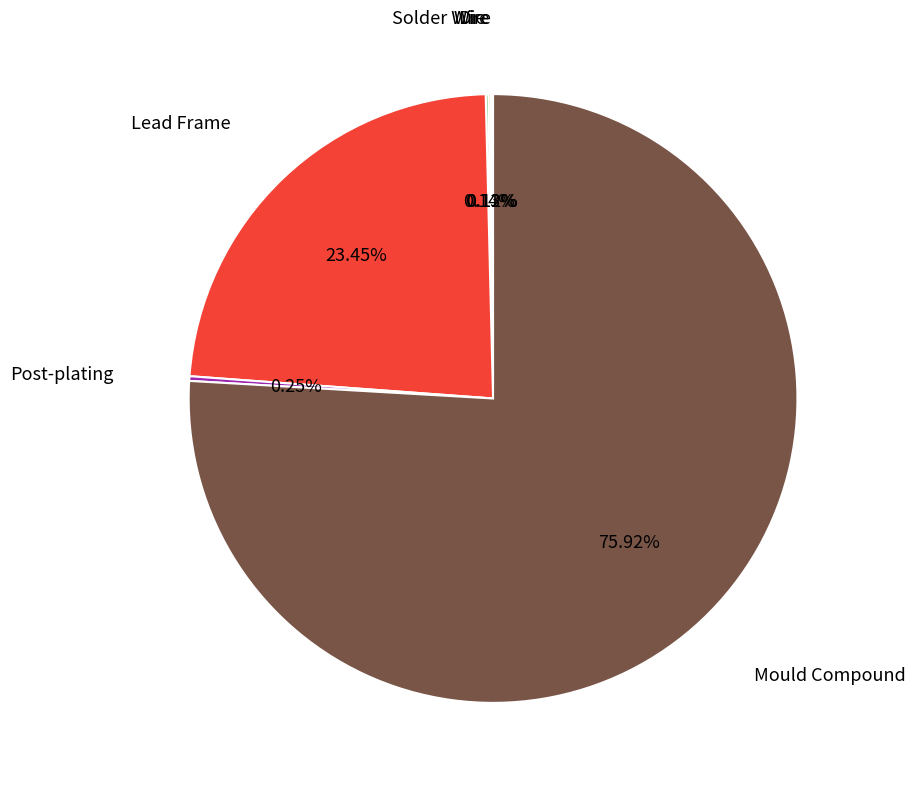

To the nearest percent, what is the average slice percentage?

17%